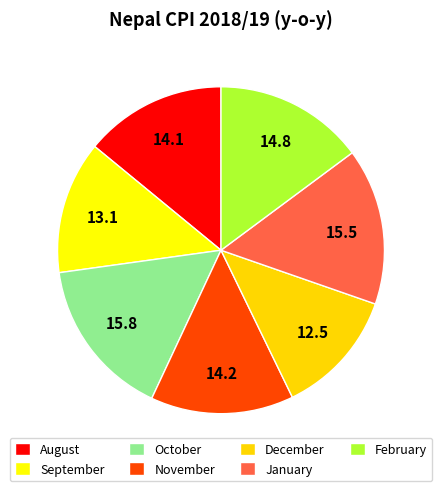

To the nearest percent, what percentage of the pie is October?

16%